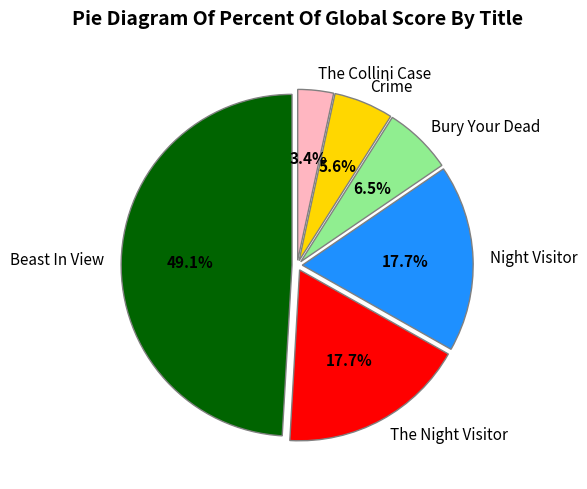

What is the smallest slice in the pie chart?

The Collini Case